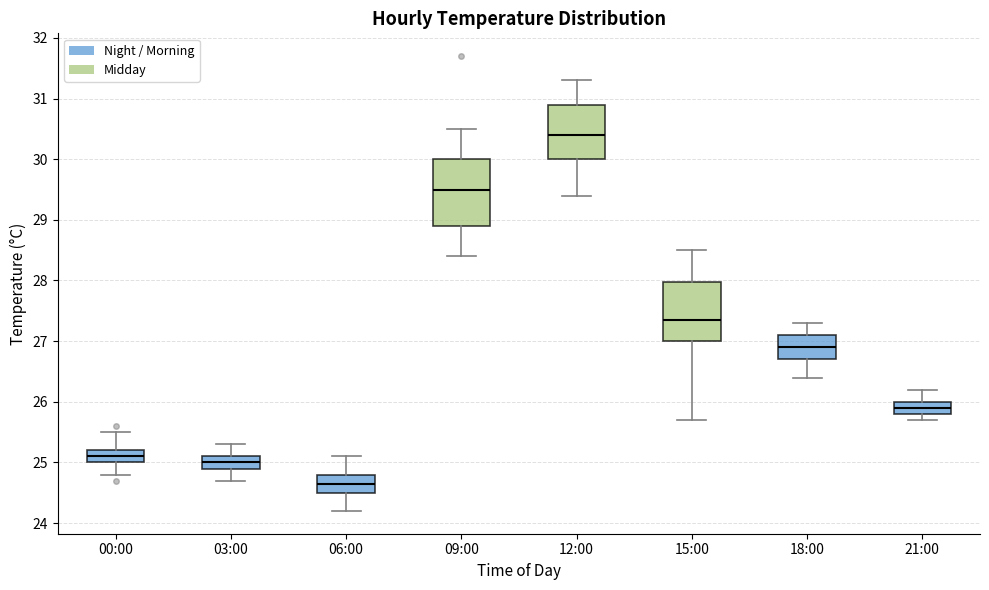

Reading left to right, read every box against the y-axis: the position of its median line, the range the box covers, and the ends of its whiskers. The values are not printed on the chart, so give them approximately, as read against the axis.

00:00: median 25.1, box 25.0 to 25.2, whiskers 24.8 to 25.5
03:00: median 25.0, box 24.9 to 25.1, whiskers 24.7 to 25.3
06:00: median 24.7, box 24.5 to 24.8, whiskers 24.2 to 25.1
09:00: median 29.5, box 28.9 to 30.0, whiskers 28.4 to 30.5
12:00: median 30.4, box 30.0 to 30.9, whiskers 29.4 to 31.3
15:00: median 27.4, box 27.0 to 28.0, whiskers 25.7 to 28.5
18:00: median 26.9, box 26.7 to 27.1, whiskers 26.4 to 27.3
21:00: median 25.9, box 25.8 to 26.0, whiskers 25.7 to 26.2